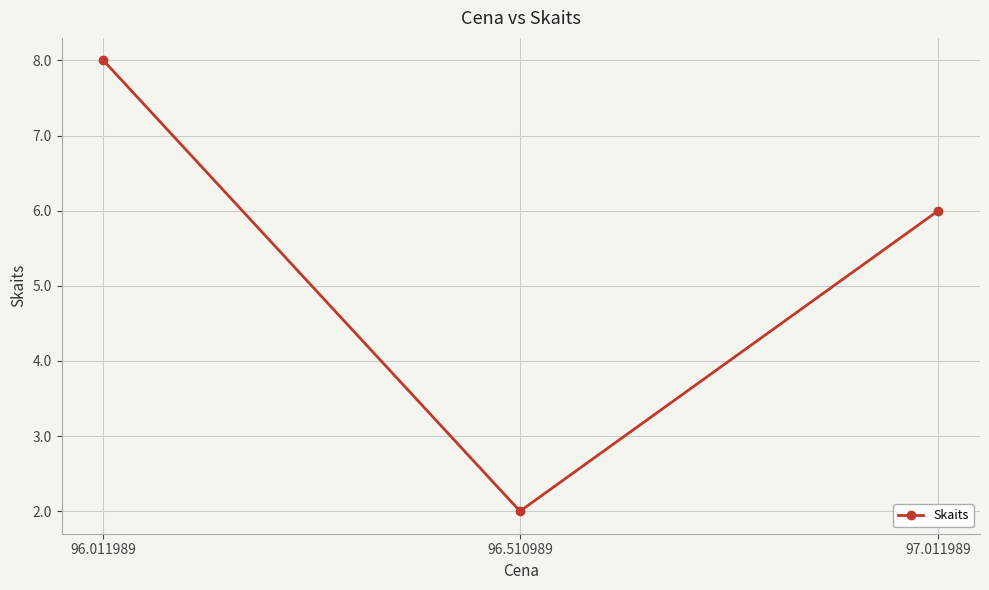

Is it true that the value at 96.011989 is 8?

True